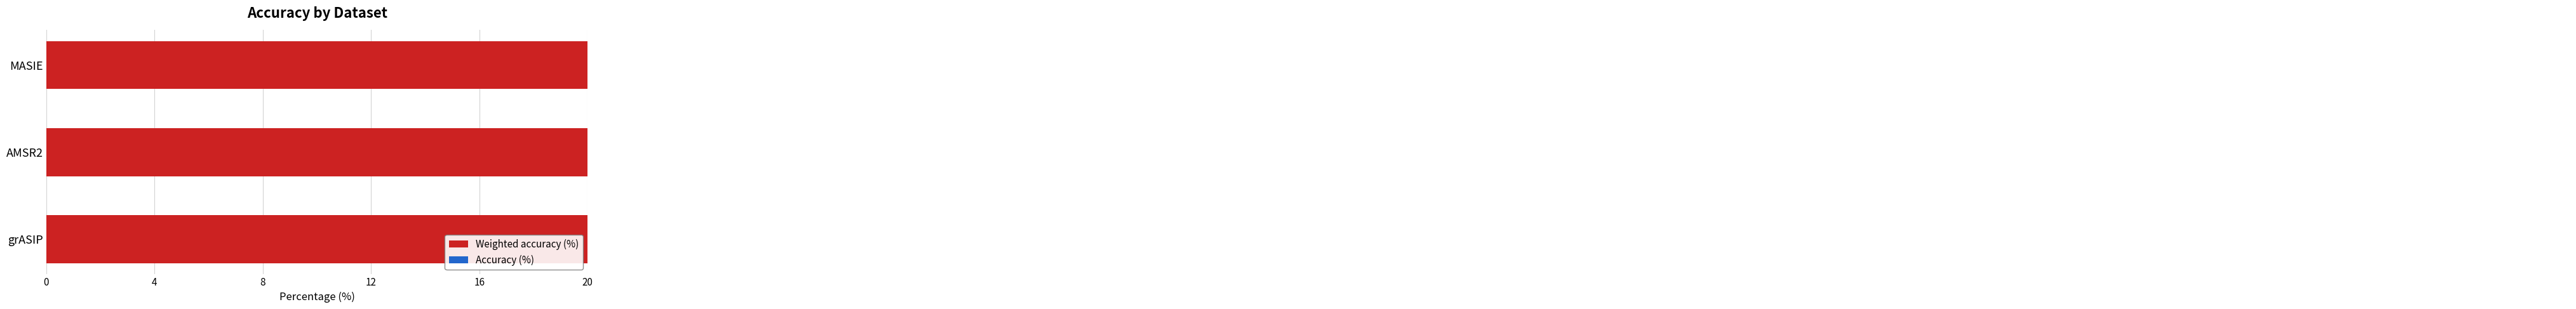

Read the Accuracy (%) value at AMSR2.

6.4